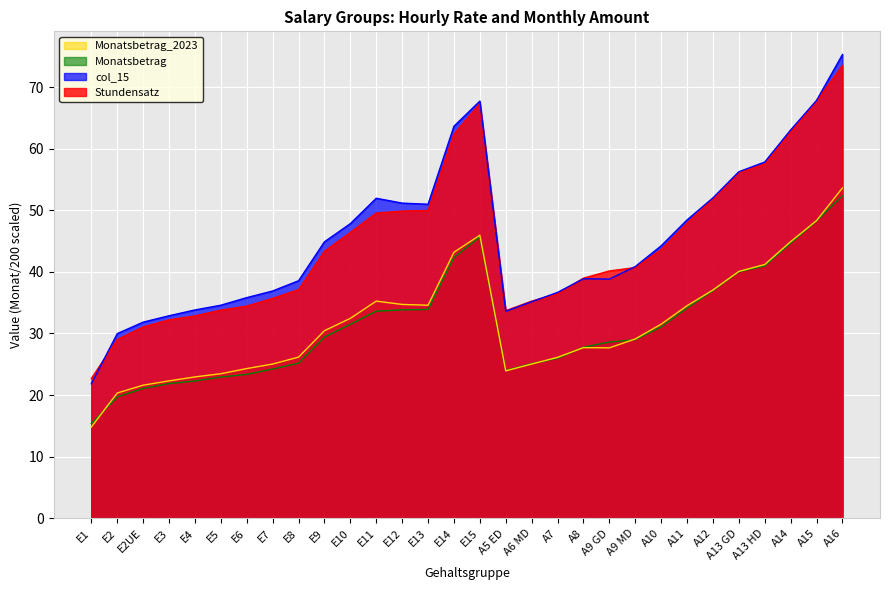

Rank the series by their maximum value, from highest to lowest.

col_15, Stundensatz, Monatsbetrag_2023, Monatsbetrag